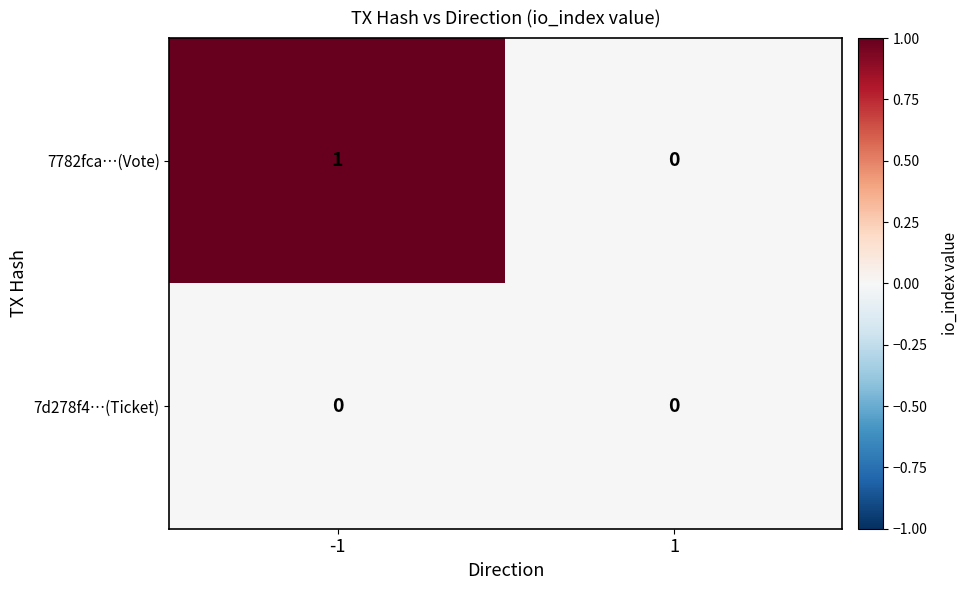

Which series changed the most between -1 and 1?

7782fca…(Vote)